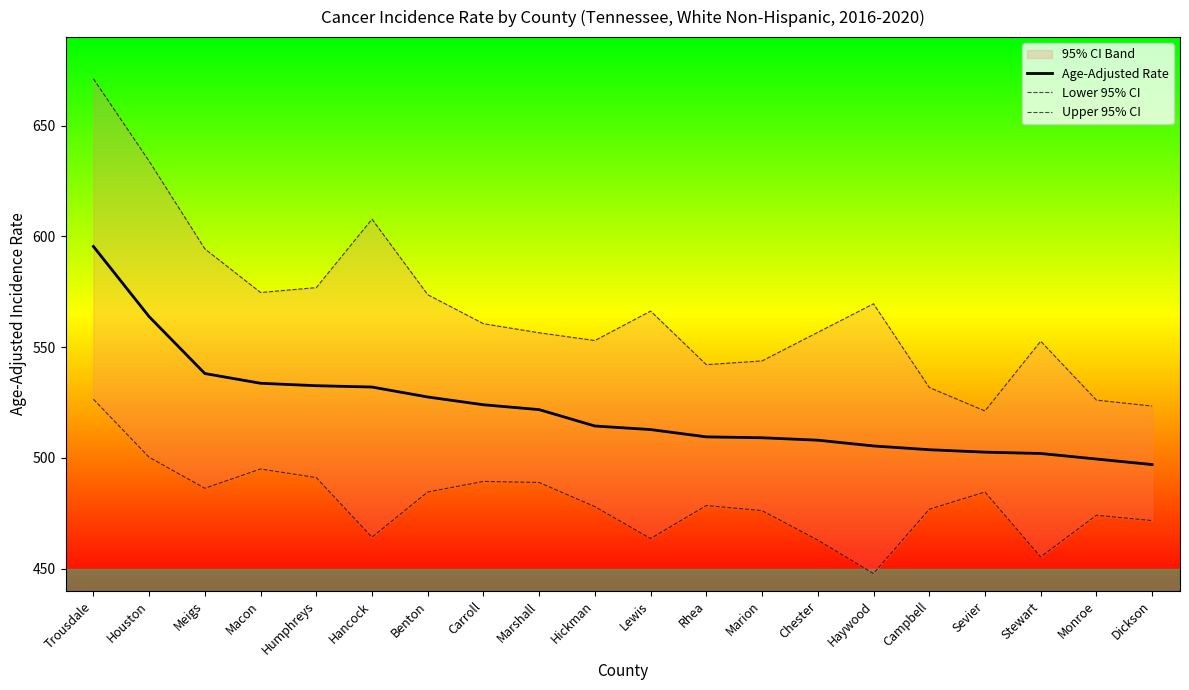

How many lines are shown in the chart?

3